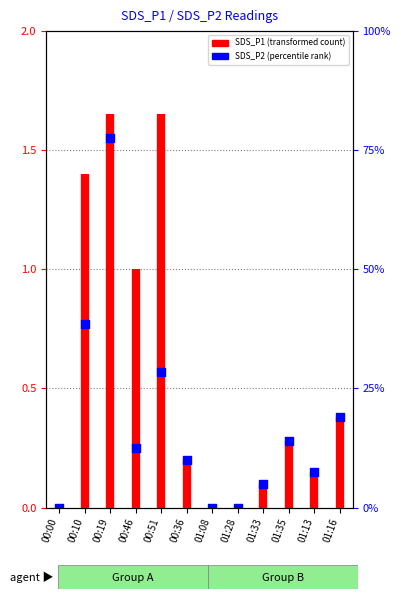

Which has a higher value, 00:19 or 00:46?

00:19